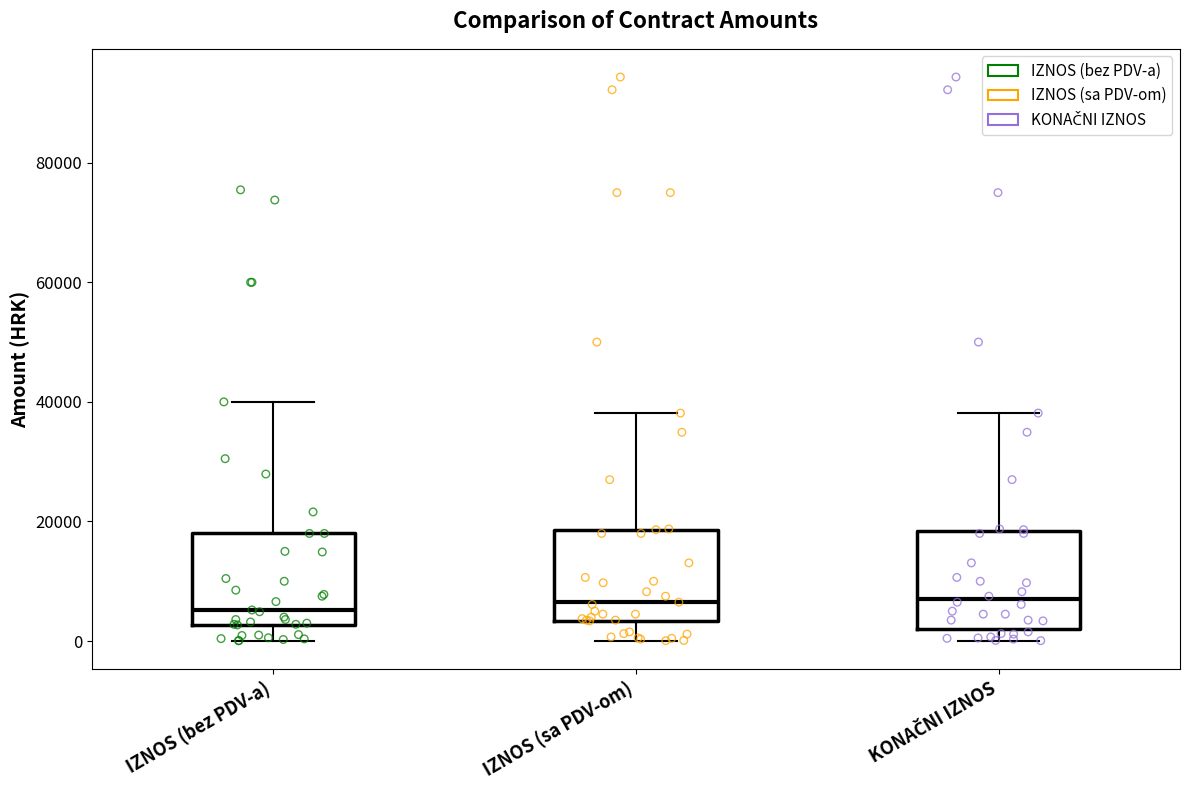

Reading left to right, read every box against the y-axis: the position of its median line, the range the box covers, and the ends of its whiskers. The values are not printed on the chart, so give them approximately, as read against the axis.

IZNOS (bez PDV-a): median 6000, box 2000 to 18000, whiskers 0 to 40000
IZNOS (sa PDV-om): median 6000, box 4000 to 18000, whiskers 0 to 38000
KONAČNI IZNOS: median 8000, box 2000 to 18000, whiskers 0 to 38000